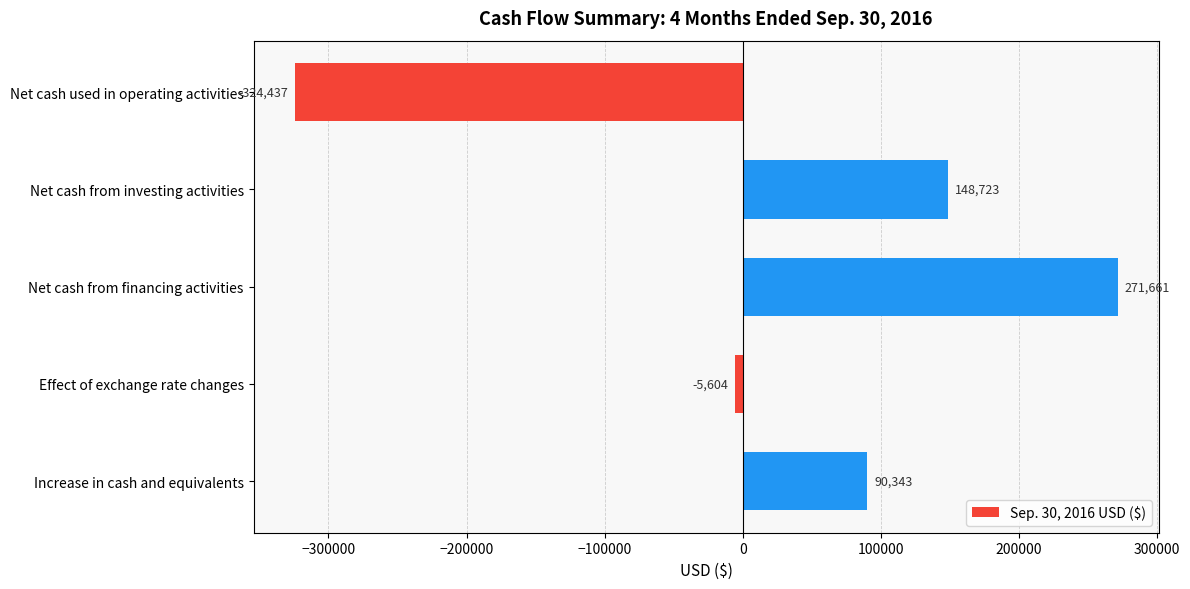

How many bars are there in total?

5